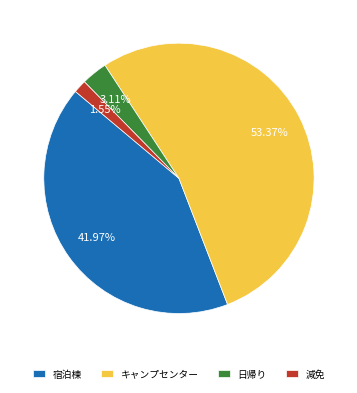

Between キャンプセンター and 減免, which is larger?

キャンプセンター